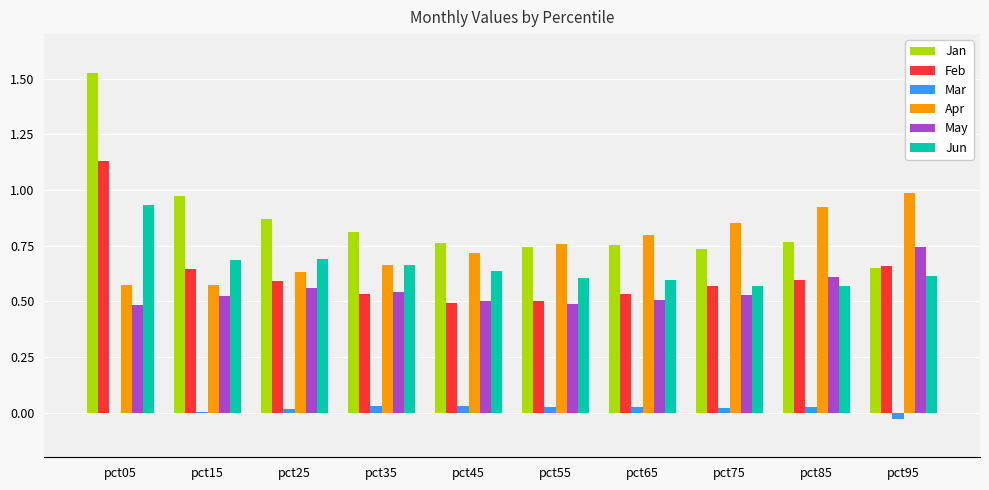

True or false: Apr has a value of 1.5 at pct95.

False